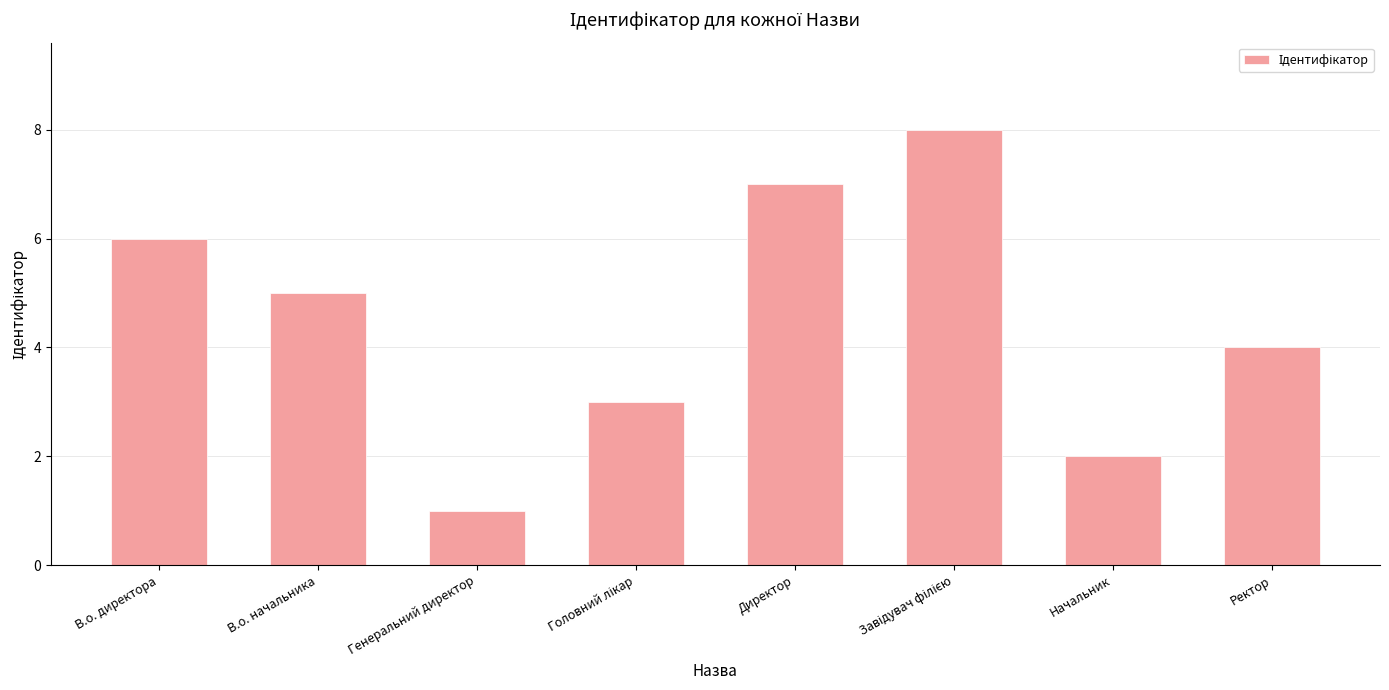

Approximately how many times larger is the value at Ректор compared to Генеральний директор?

4.0